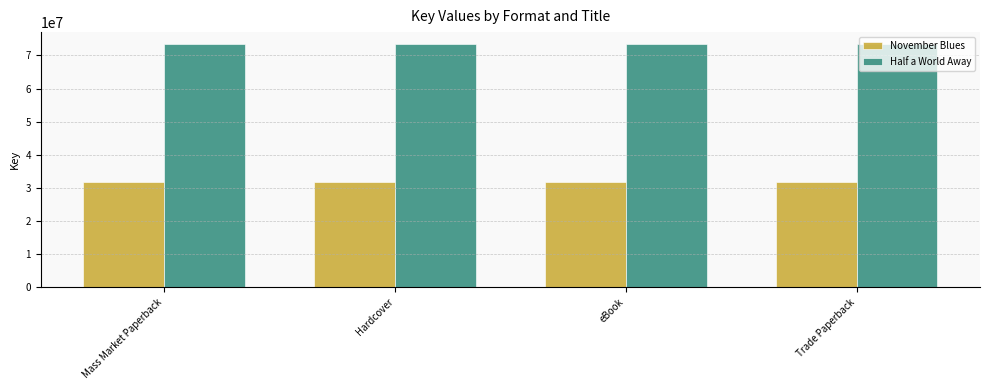

At Mass Market Paperback, list the series in order from largest to smallest.

Half a World Away, November Blues